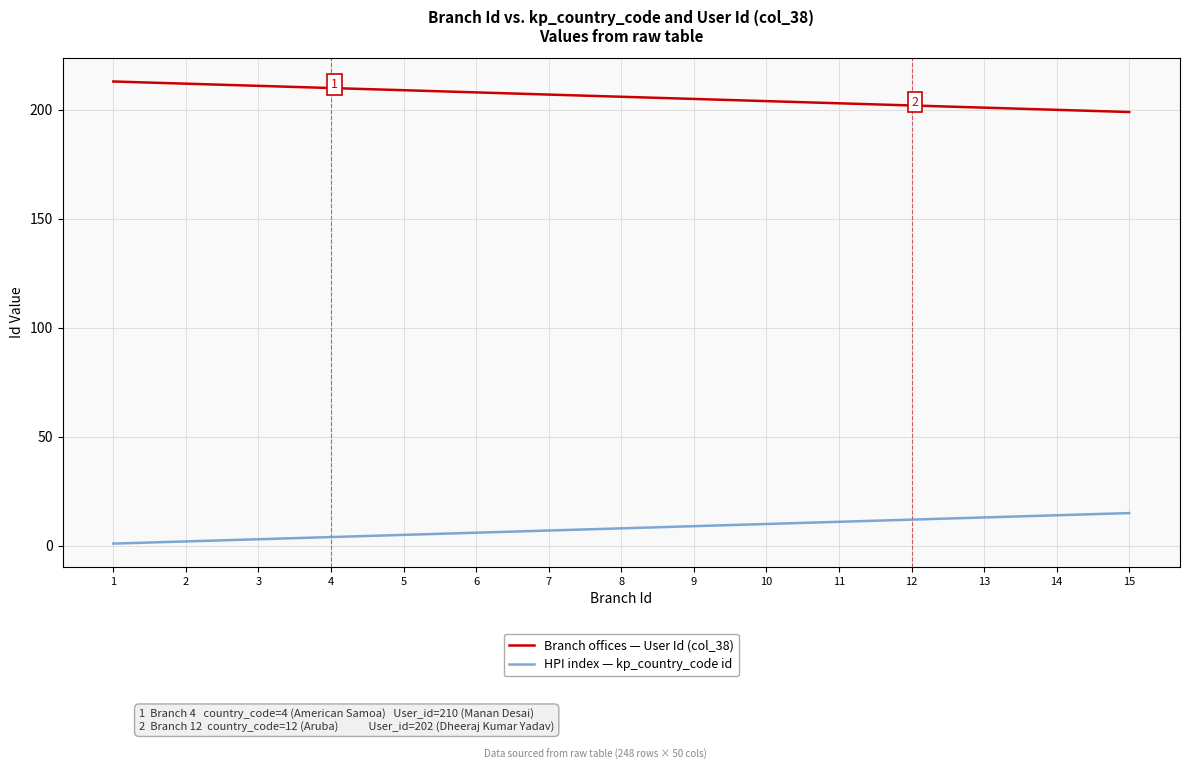

Where does the Branch offices — User Id (col_38) series first go above 206?

1